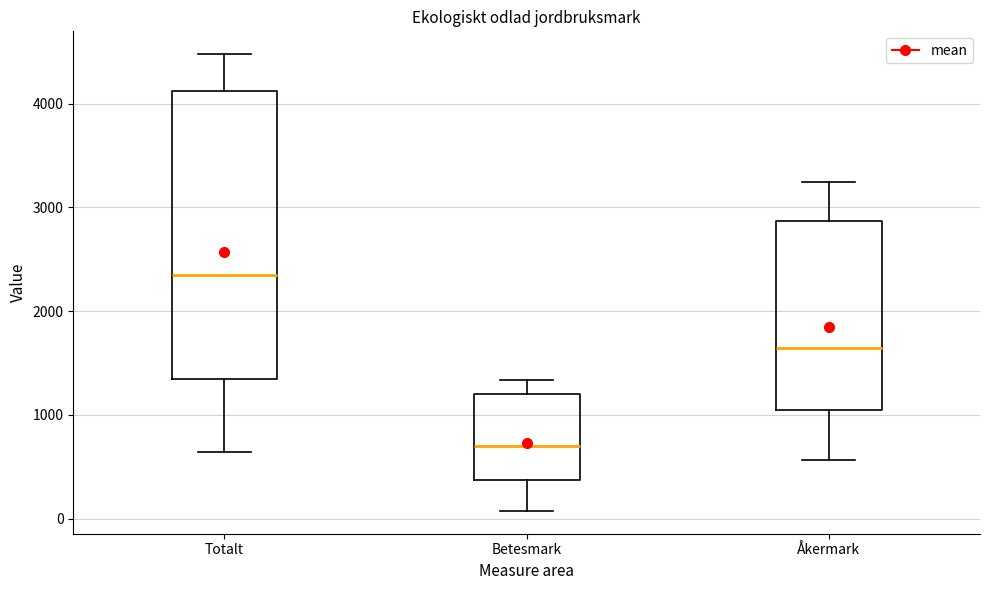

Reading left to right, read every box against the y-axis: the position of its median line, the range the box covers, and the ends of its whiskers. The values are not printed on the chart, so give them approximately, as read against the axis.

Totalt: median 2300, box 1300 to 4100, whiskers 600 to 4500
Betesmark: median 700, box 400 to 1200, whiskers 100 to 1300
Åkermark: median 1600, box 1000 to 2900, whiskers 600 to 3200